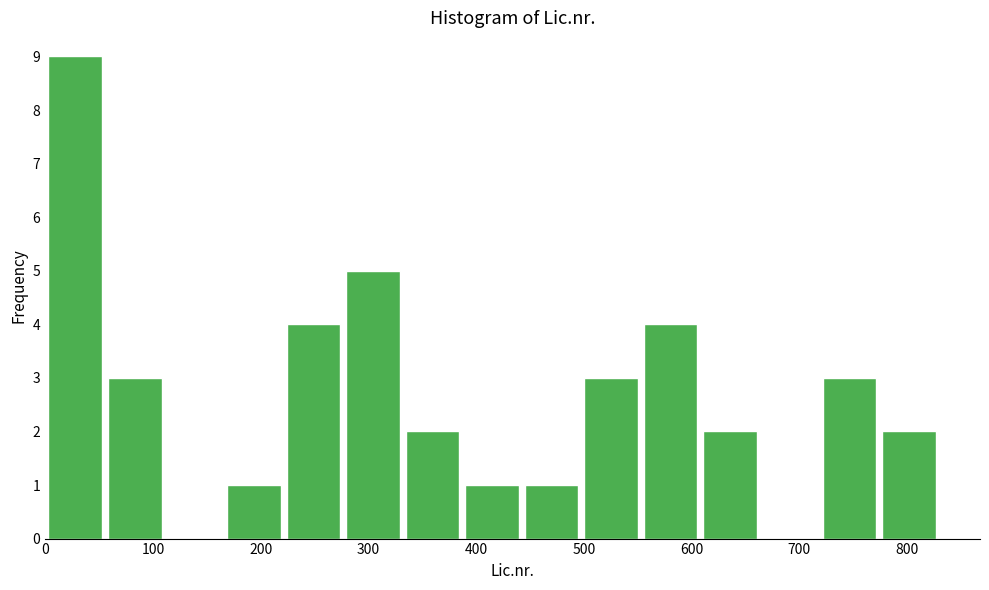

What is the height of the bar covering 560 to 610 on the x-axis? Neither the bar edges nor the heights are printed on the chart, so give them approximately, as read against the axes.

4